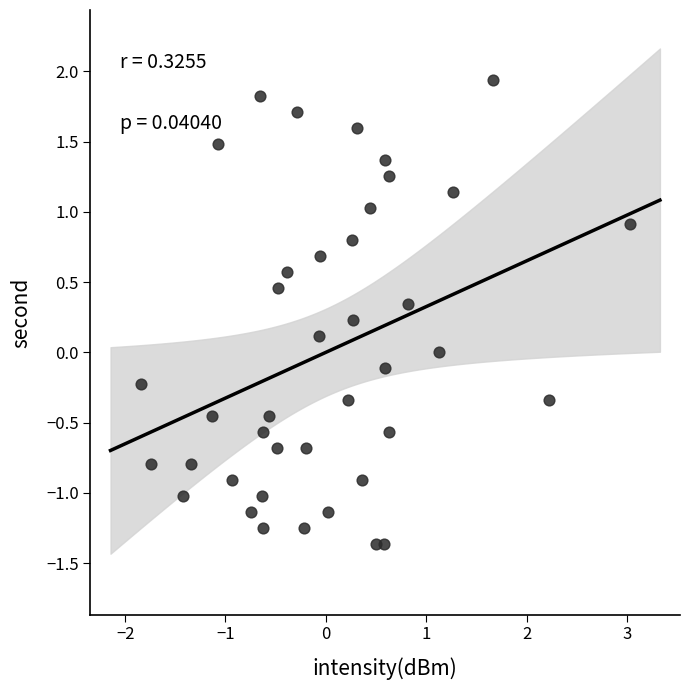

What is the range of X values (max minus min)?

4.9